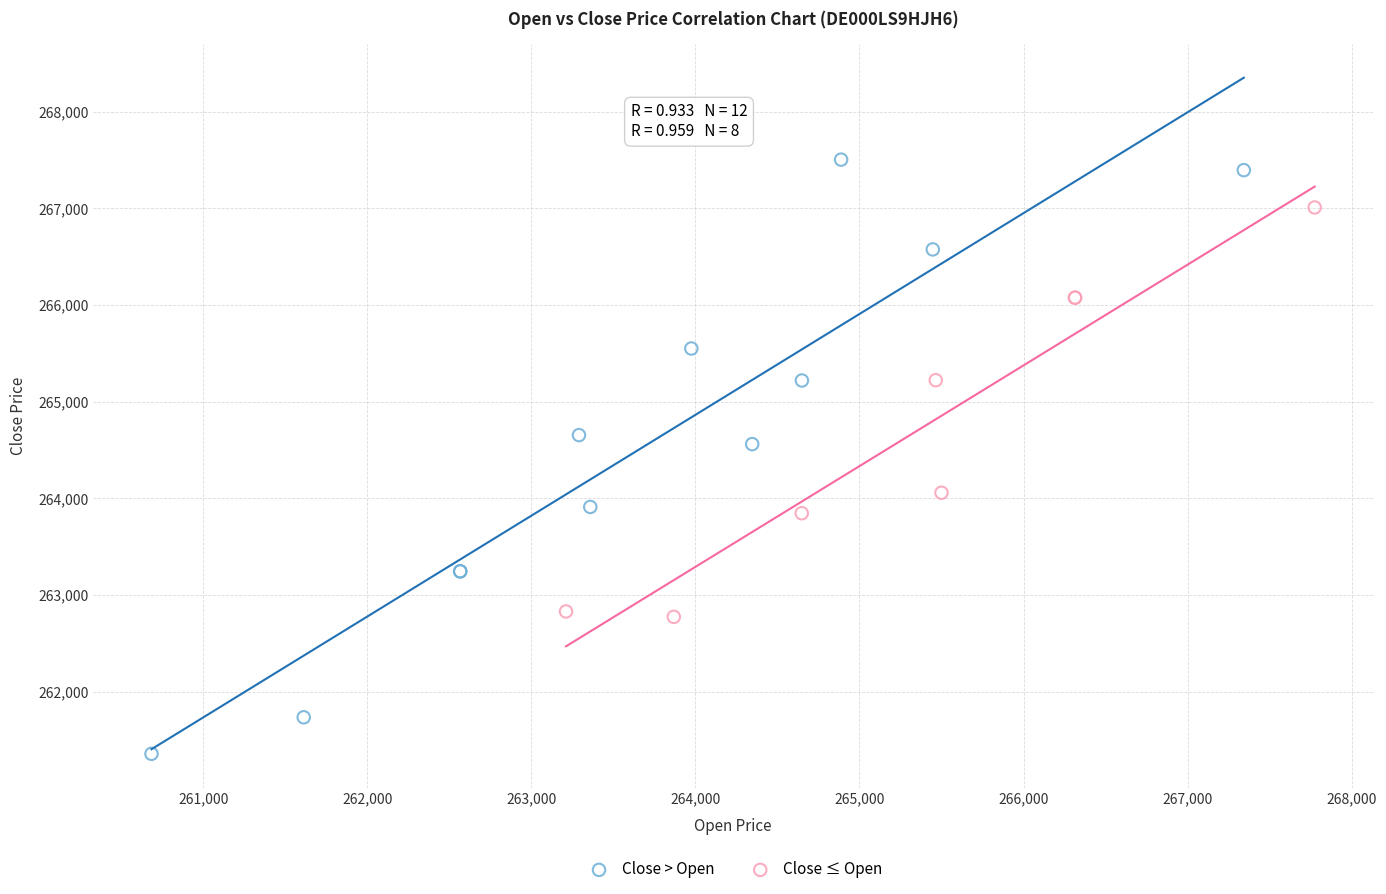

Which series contains the highest Y value?

Close > Open